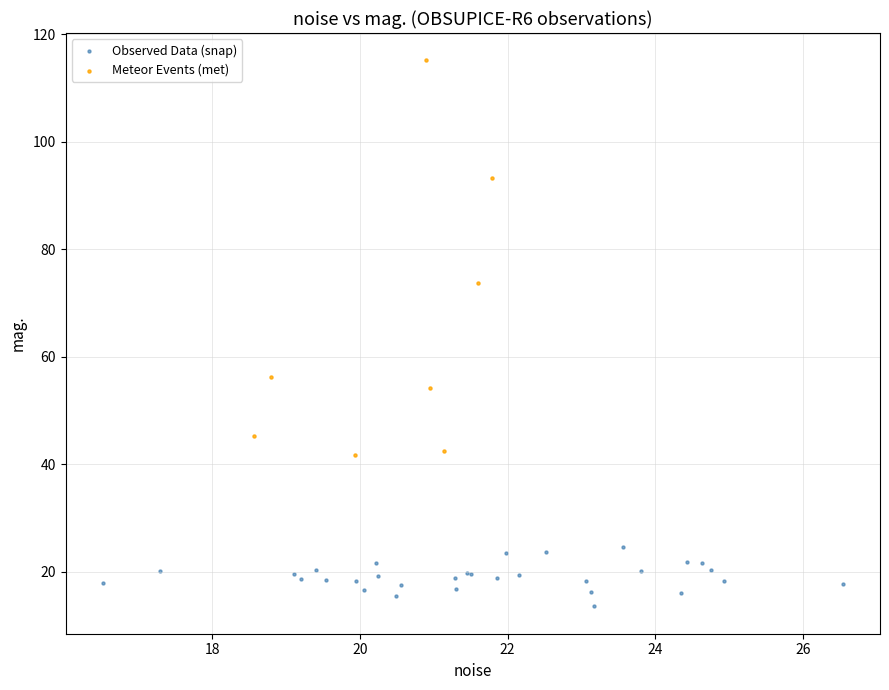

Which series has the widest spread of Y values?

Meteor Events (met)